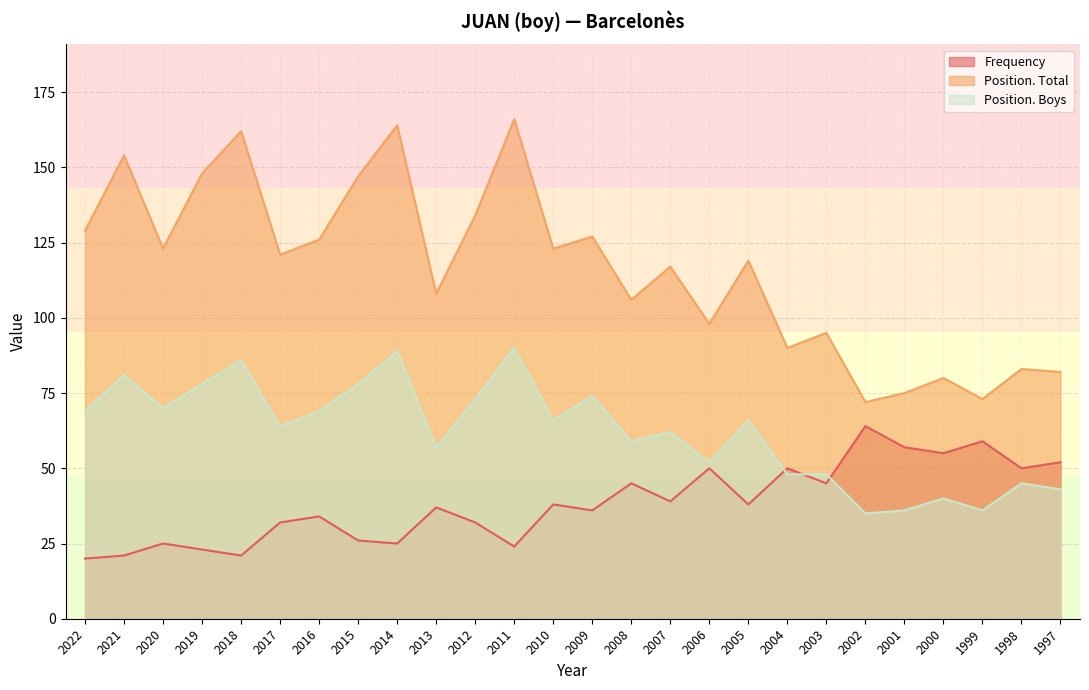

At which category is the sum across all series the highest?

2011